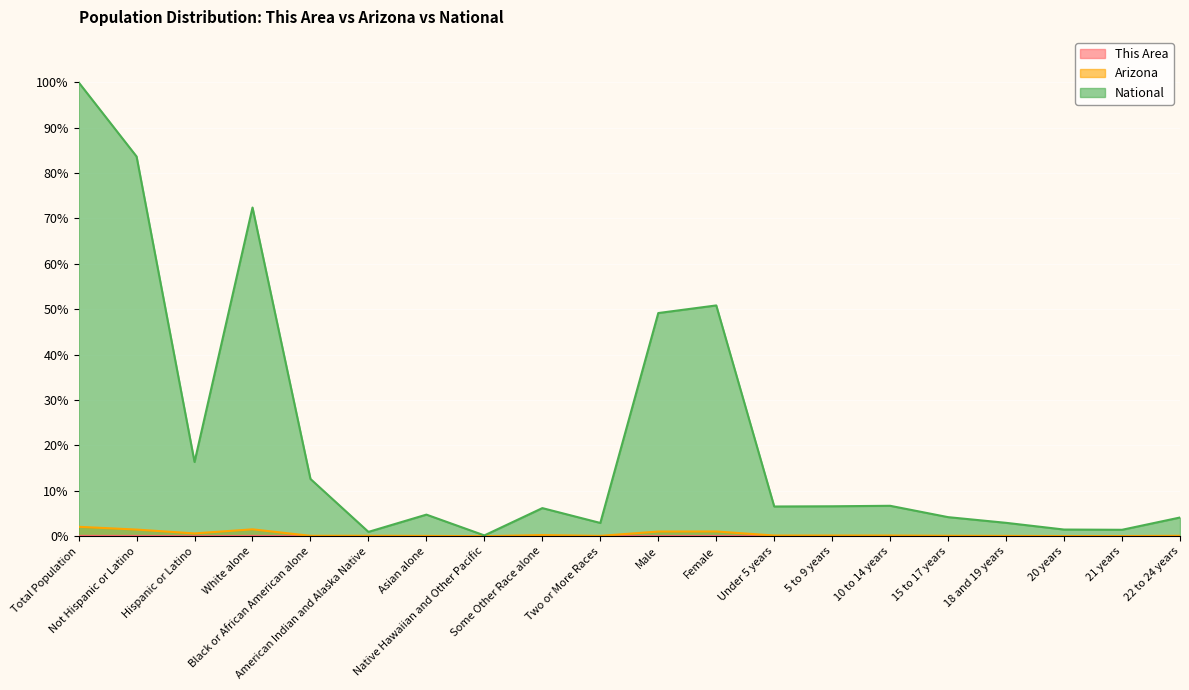

How many data points does each series have?

20